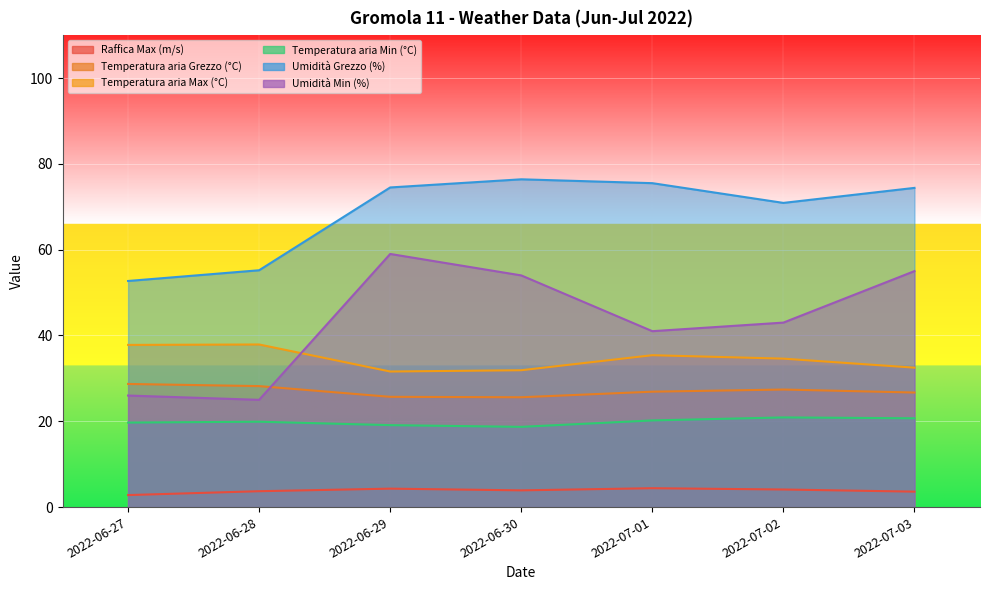

Which series has the largest range (max minus min)?

Umidità Min (%)